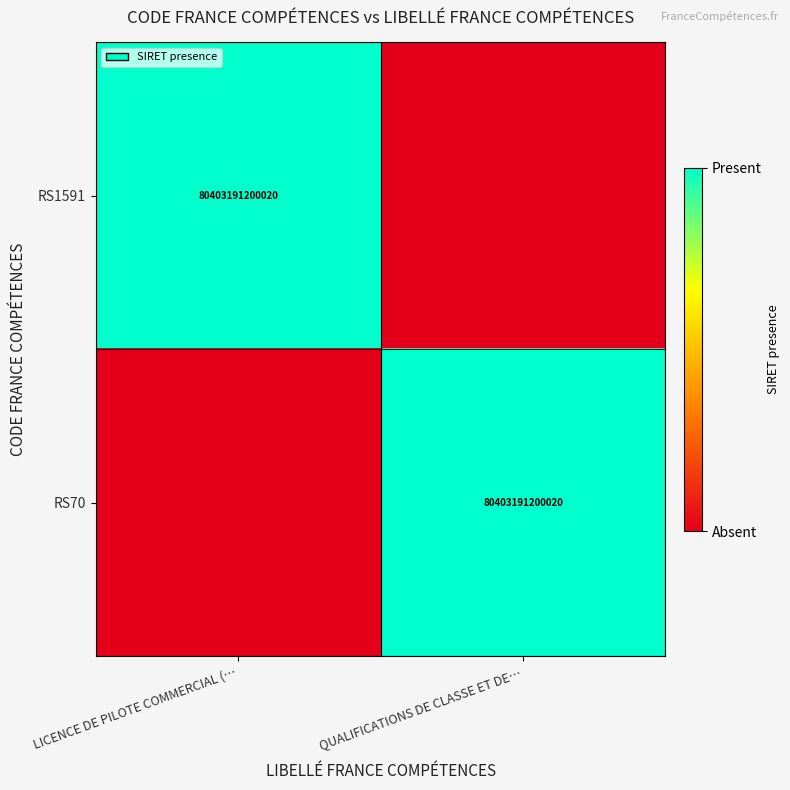

Is it true that RS1591 equals 27194968213910 at LICENCE DE PILOTE COMMERCIAL (…?

False